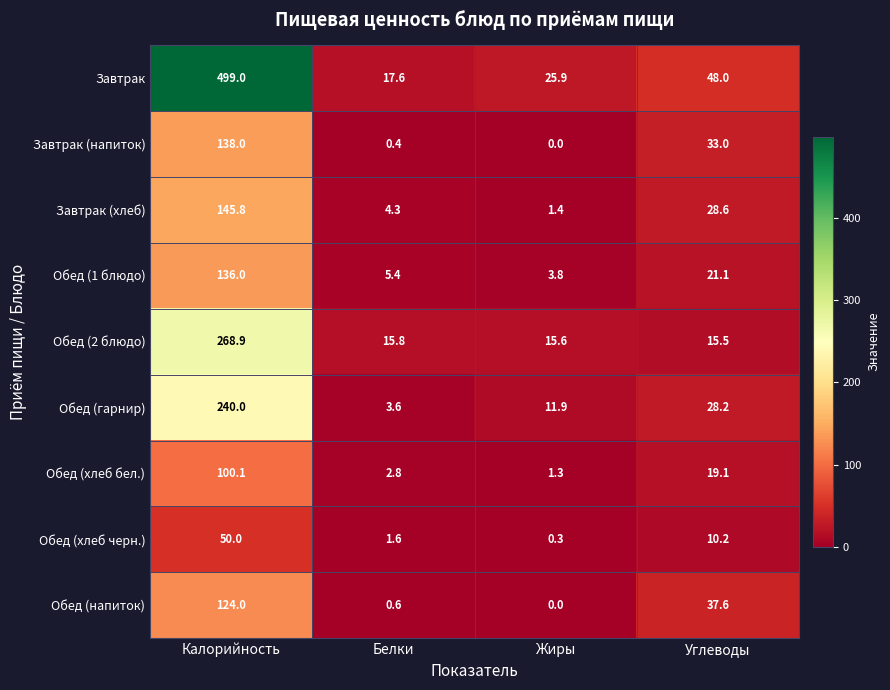

Rank the categories by Обед (1 блюдо) value from highest to lowest.

Калорийность, Углеводы, Белки, Жиры